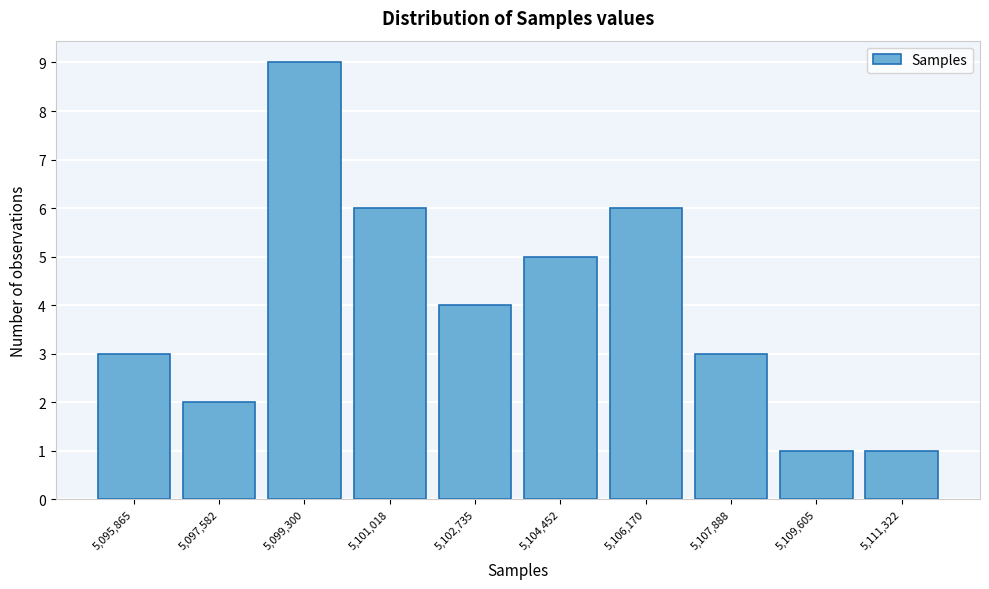

Reading right to left, list all the values displayed in this chart.

1	1	3	6	5	4	6	9	2	3